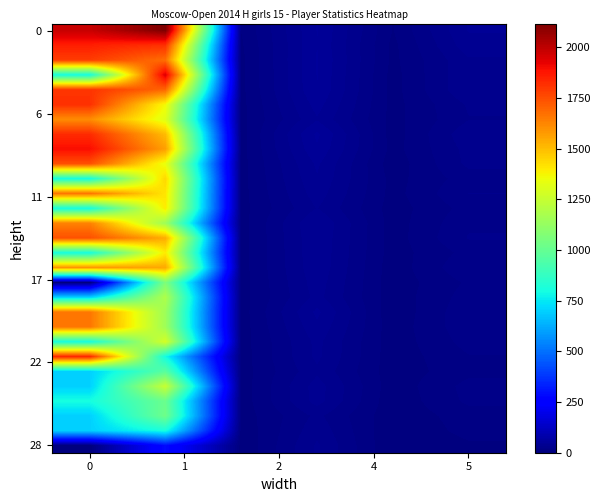

Count the number of categories in the chart.

6